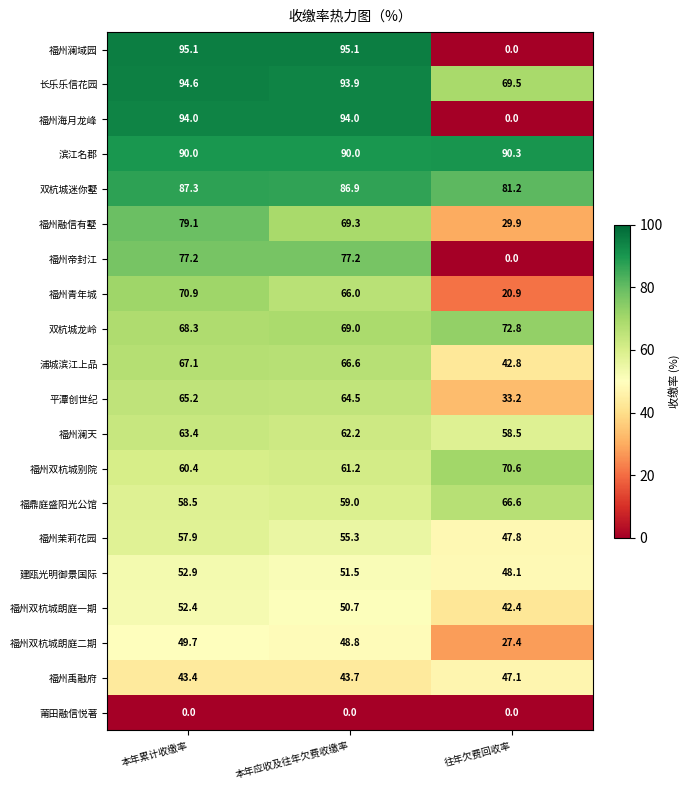

What is the approximate value of 双杭城迷你墅 at 往年欠费回收率?

81.2